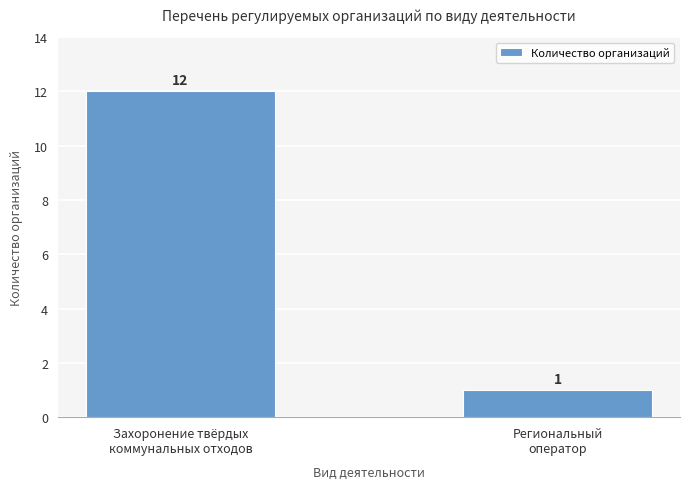

Is it true that the value at Региональный
оператор is 1?

True